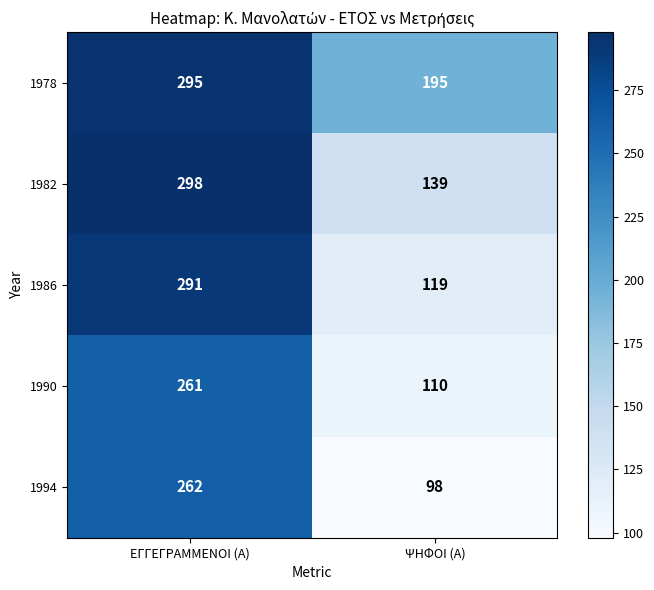

What is the approximate value of 1990 at ΨΗΦΟΙ (Α)?

110